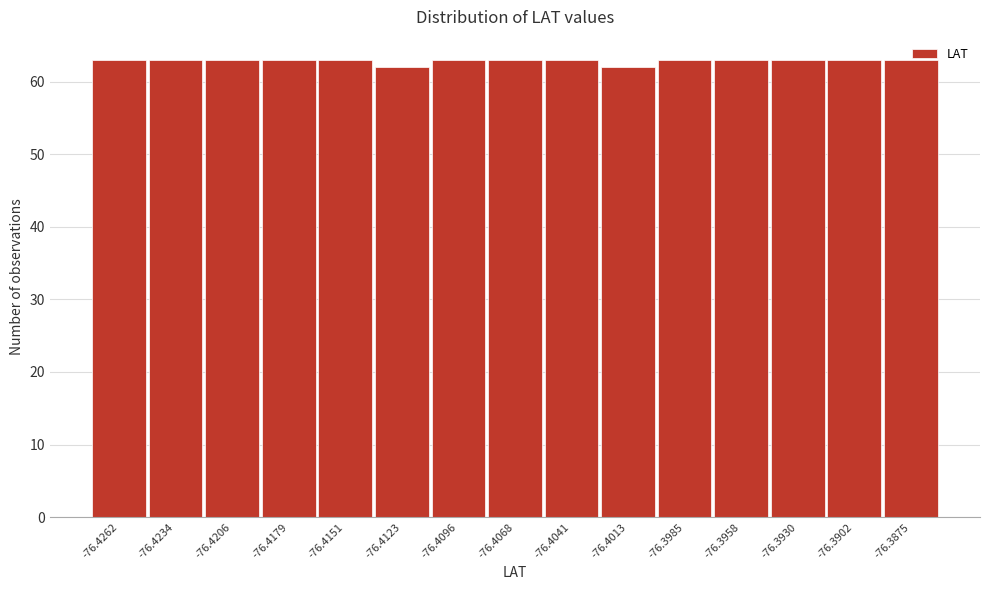

What is the value of the 7th bar from the left?

63